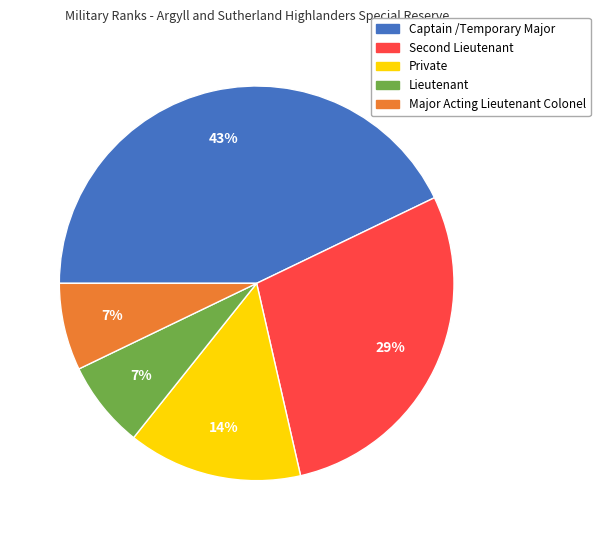

To the nearest percent, what portion does Major Acting Lieutenant Colonel represent?

7%